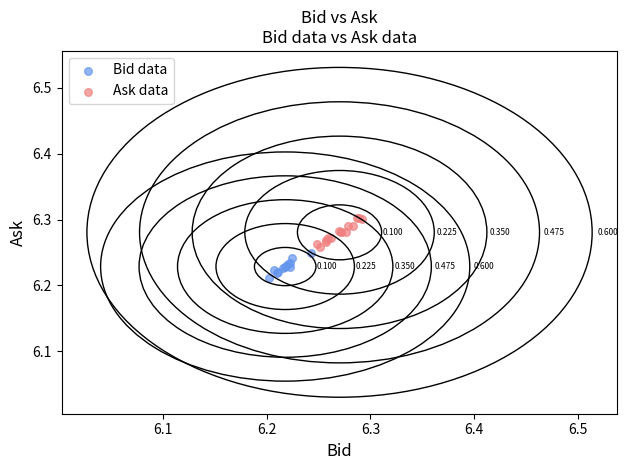

Which series contains the highest Y value?

Ask data